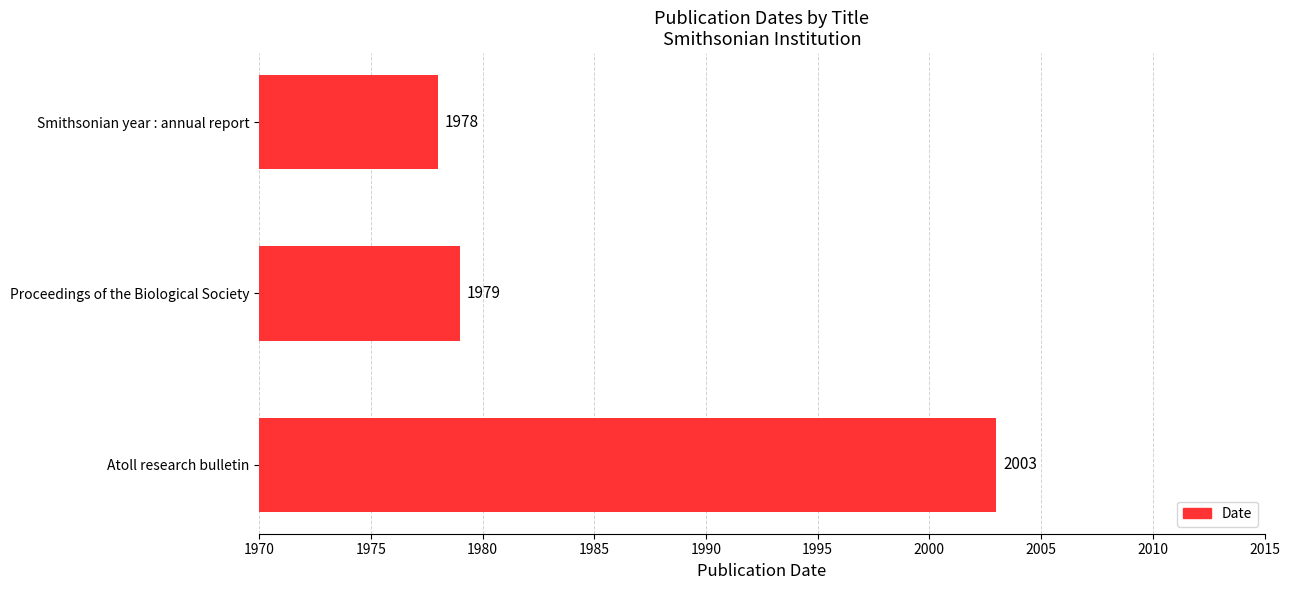

What is the difference between the values at Atoll research bulletin and Smithsonian year : annual report?

25